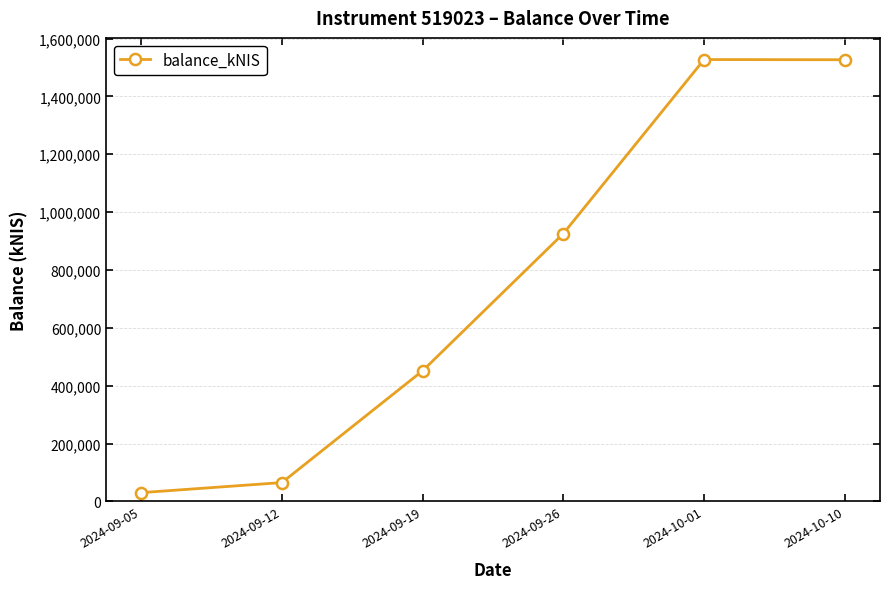

What is the ratio of the value at 2024-10-10 to the value at 2024-09-19?

3.4